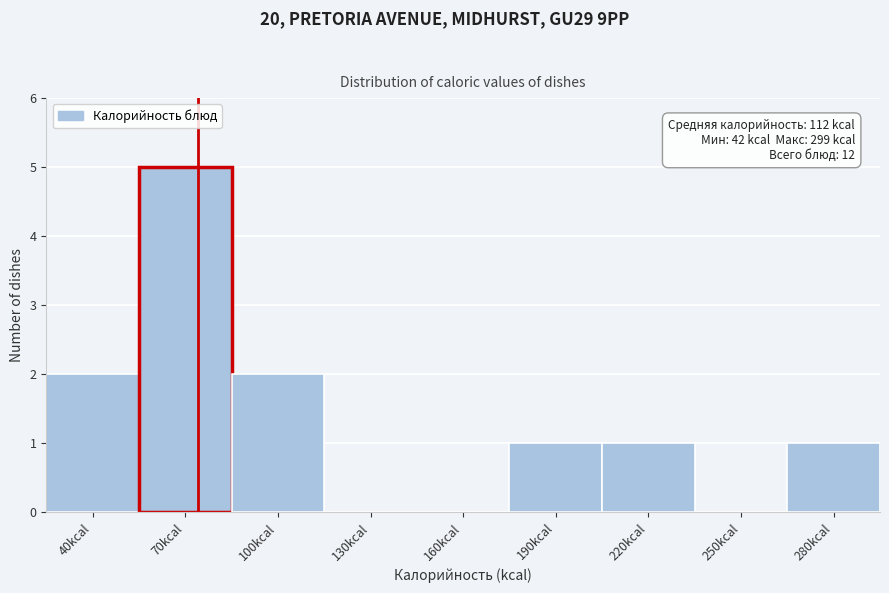

Reading left to right, list all the values displayed in this chart.

40kcal=2	70kcal=5	100kcal=2	130kcal=0	160kcal=0	190kcal=1	220kcal=1	250kcal=0	280kcal=1